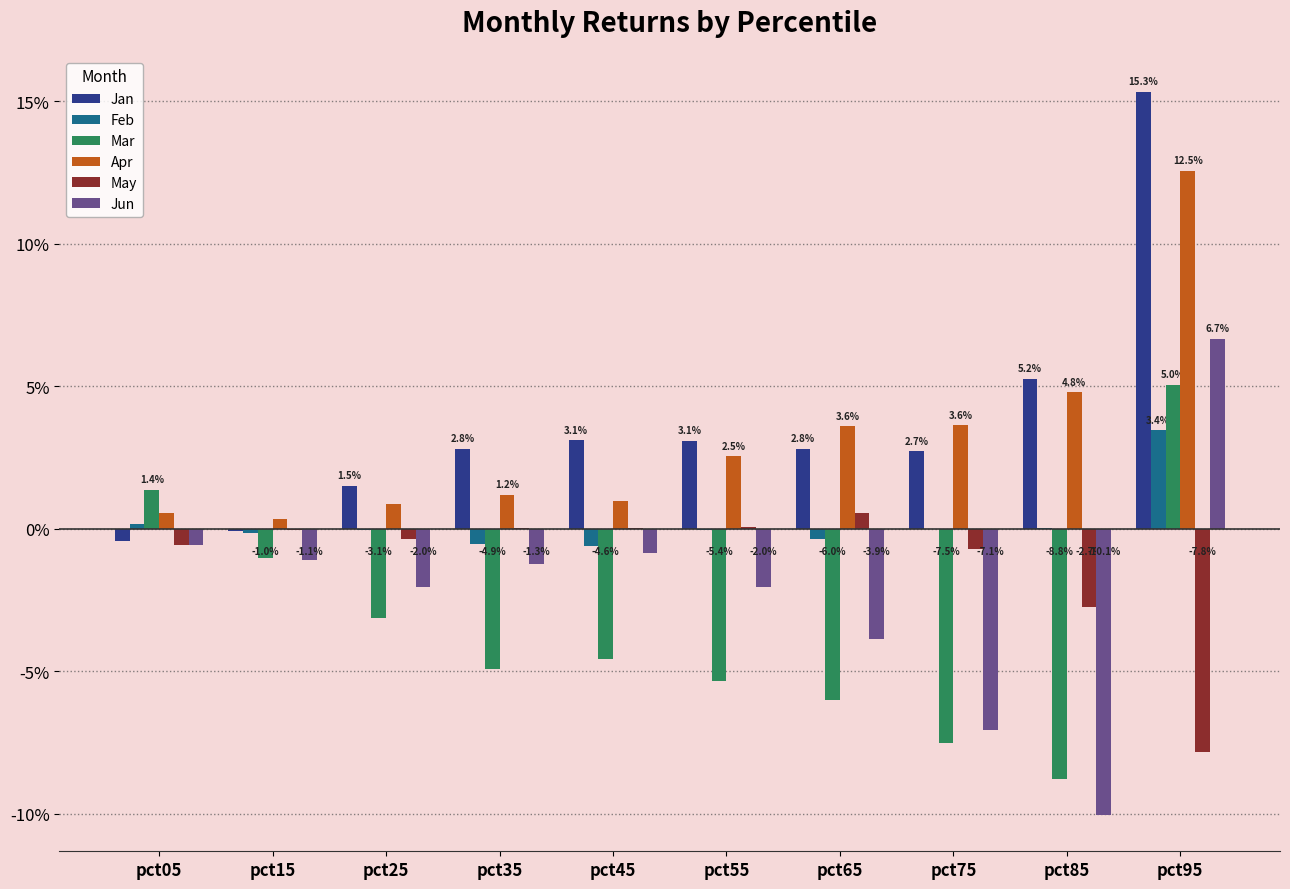

At which label does Apr reach its peak?

pct95